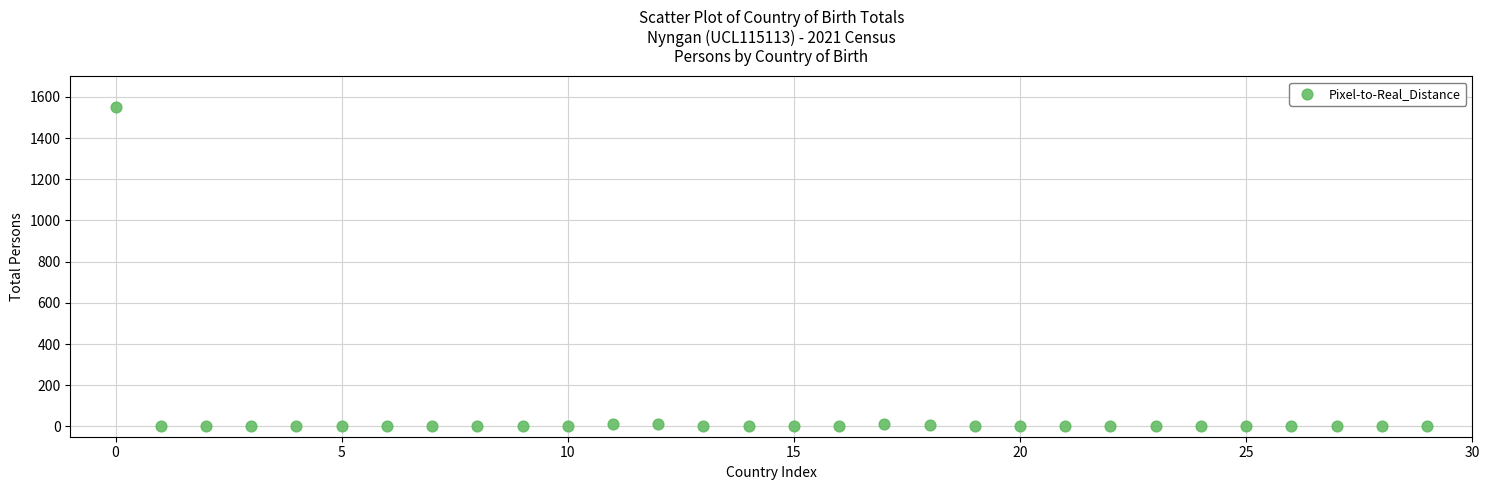

What is the range of Y values (max minus min)?

1549